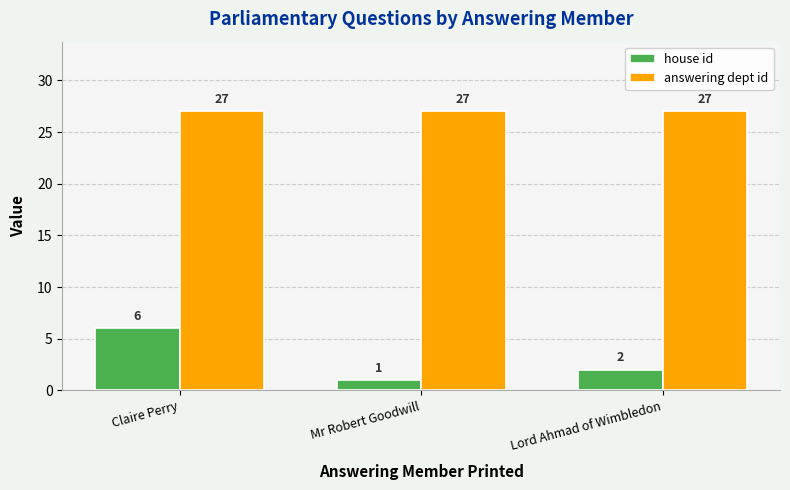

Read the answering dept id value at Lord Ahmad of Wimbledon.

27